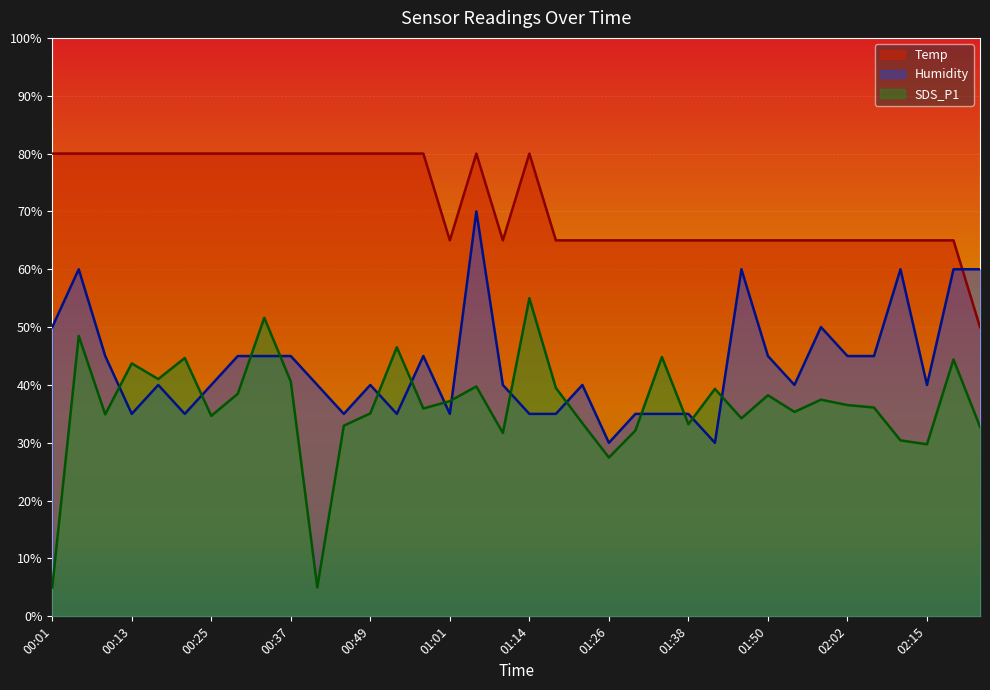

Which series has the largest range (max minus min)?

SDS_P1